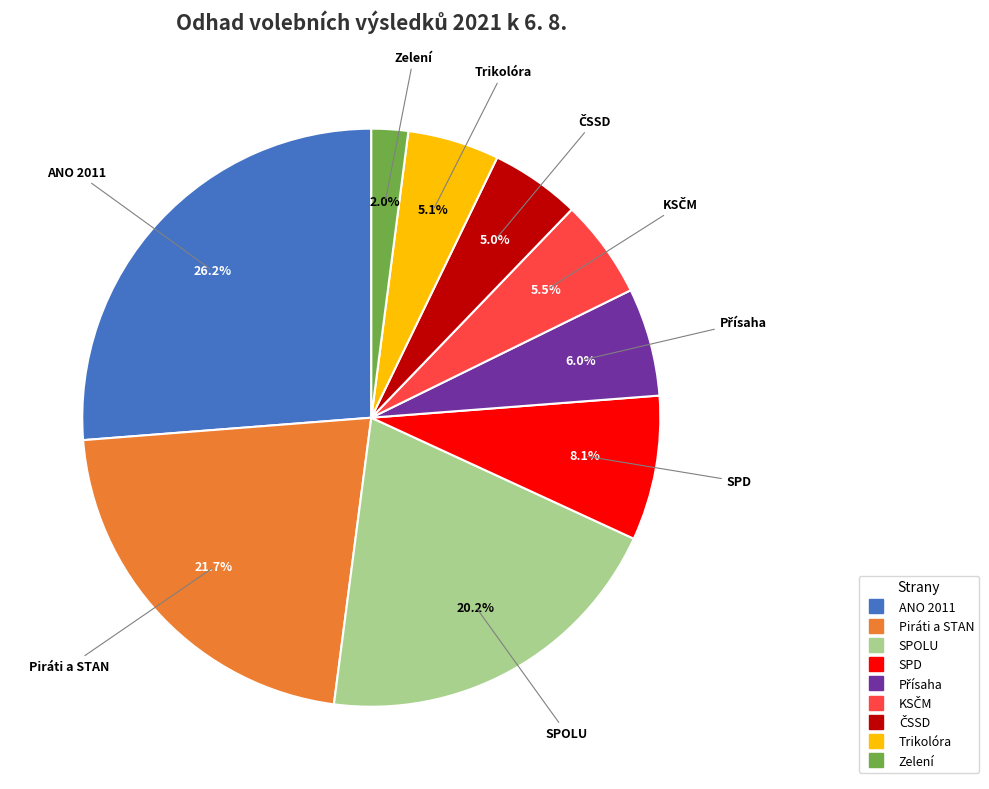

What is the largest slice in the pie chart?

ANO 2011